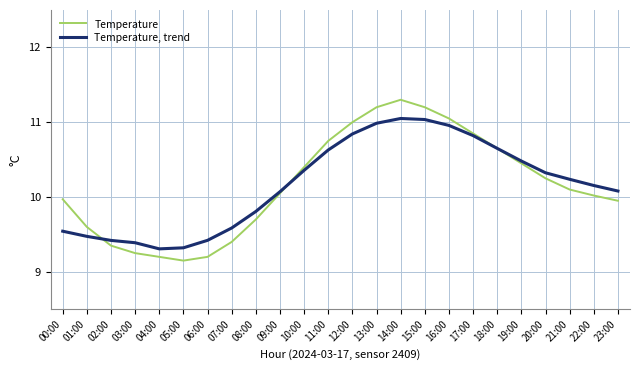

At which category is the sum across all series the highest?

14:00